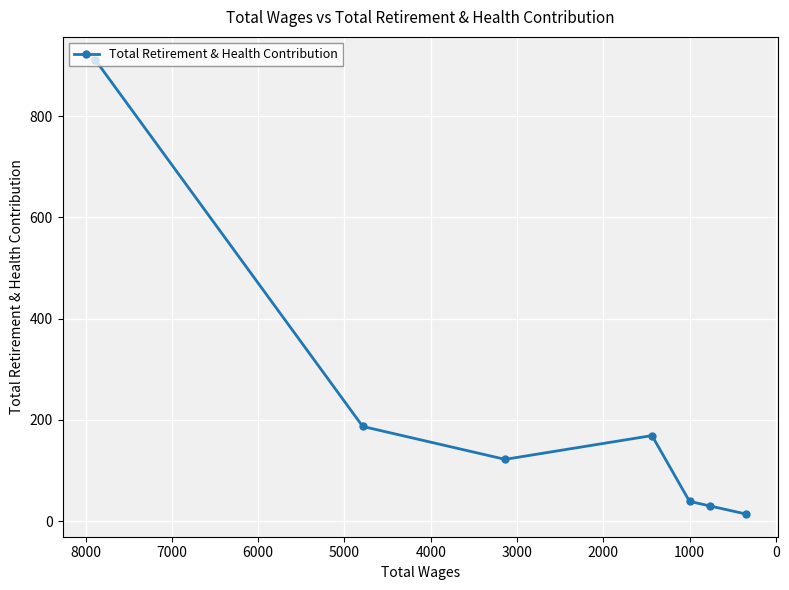

How many data points are less than 122?

3